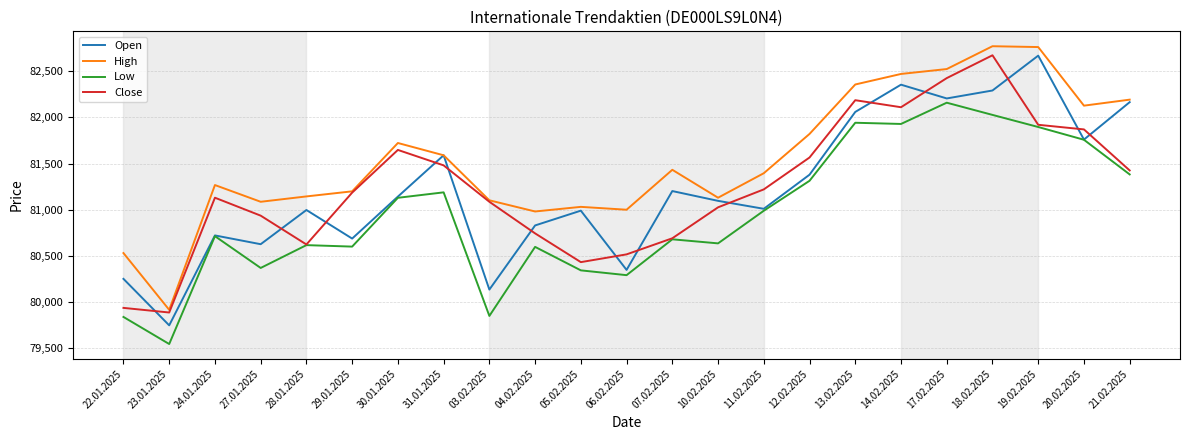

True or false: Close has a value of 79888 at 23.01.2025.

True